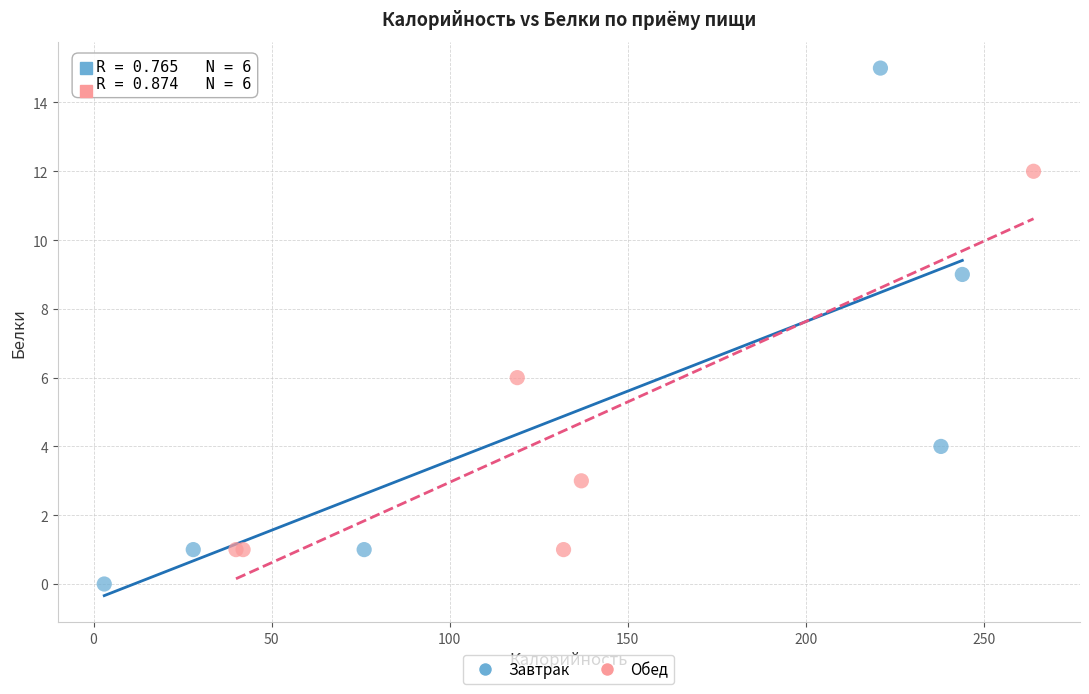

Which series reaches the maximum Y coordinate?

Завтрак